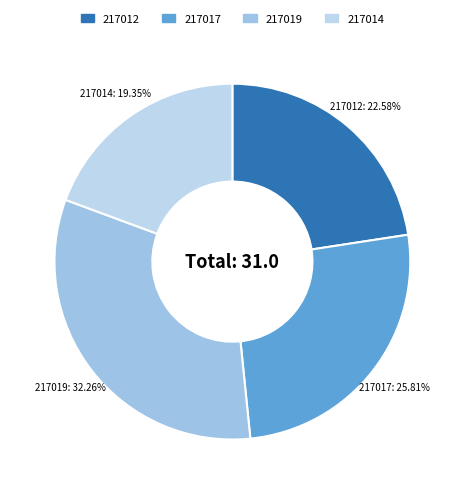

The 217014 slice represents 30% of the pie. True or false?

False